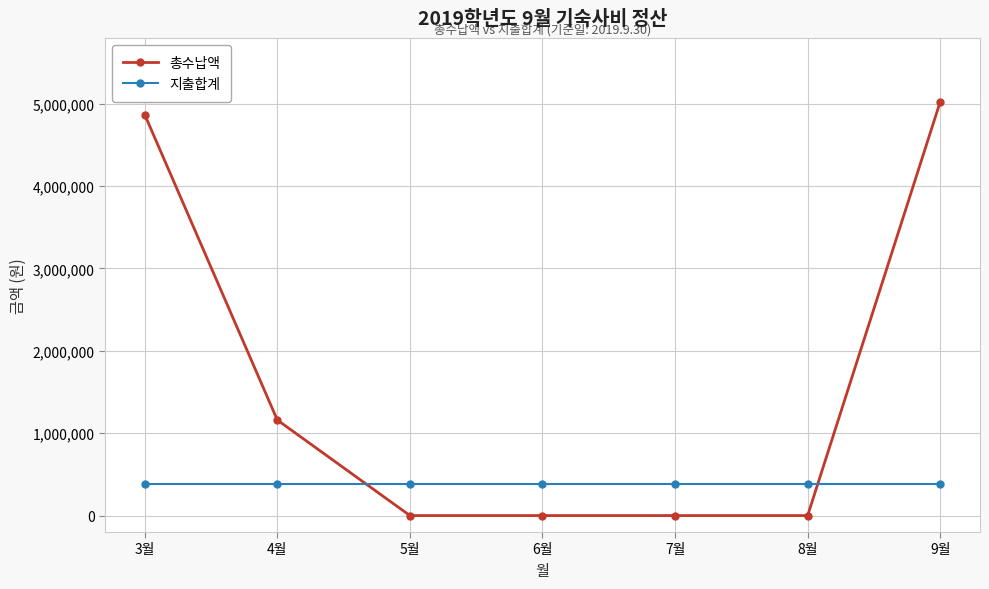

Where is 총수납액 nearest to the value 2512500?

4월